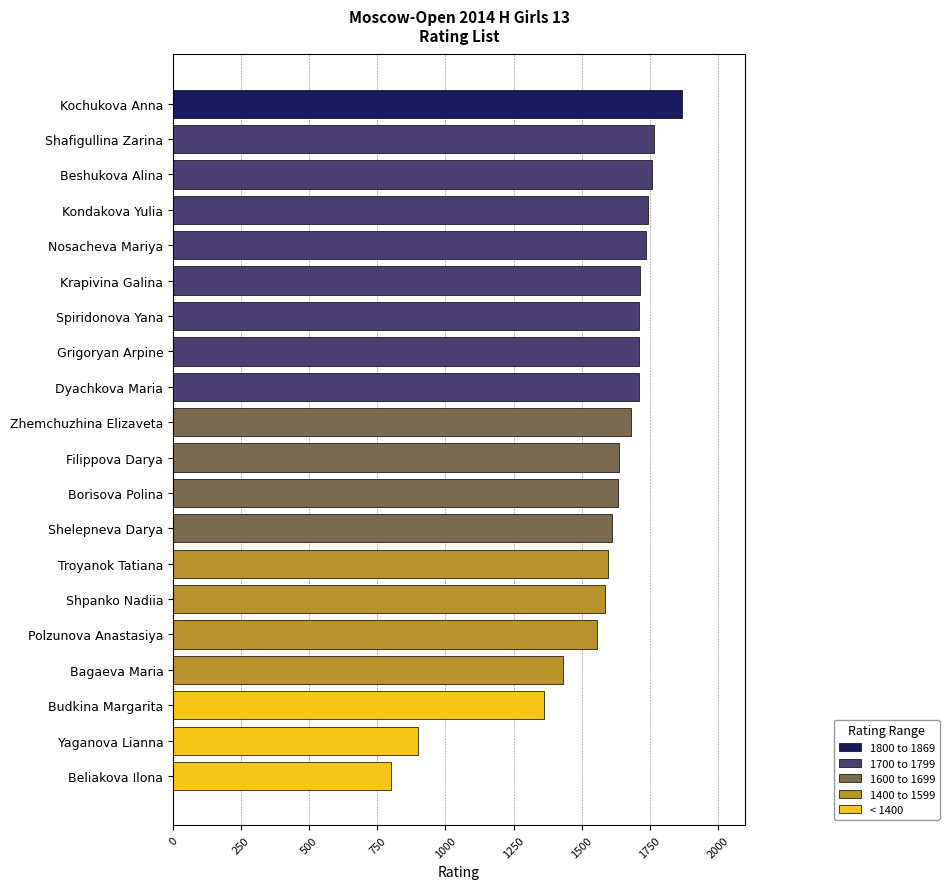

True or false: the data shows 1714 at Krapivina Galina.

True